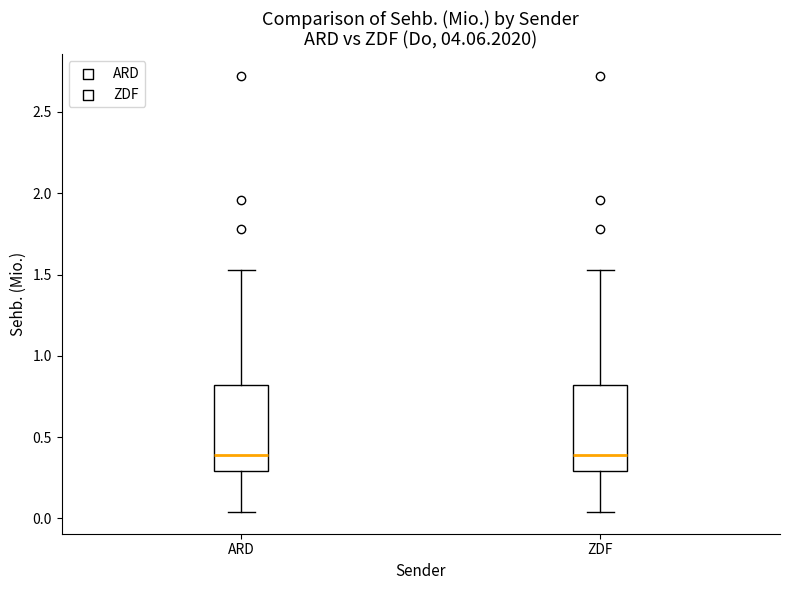

Reading left to right, read every box against the y-axis: the position of its median line, the range the box covers, and the ends of its whiskers. The values are not printed on the chart, so give them approximately, as read against the axis.

ARD: median 0.40, box 0.30 to 0.80, whiskers 0.05 to 1.55
ZDF: median 0.40, box 0.30 to 0.80, whiskers 0.05 to 1.55